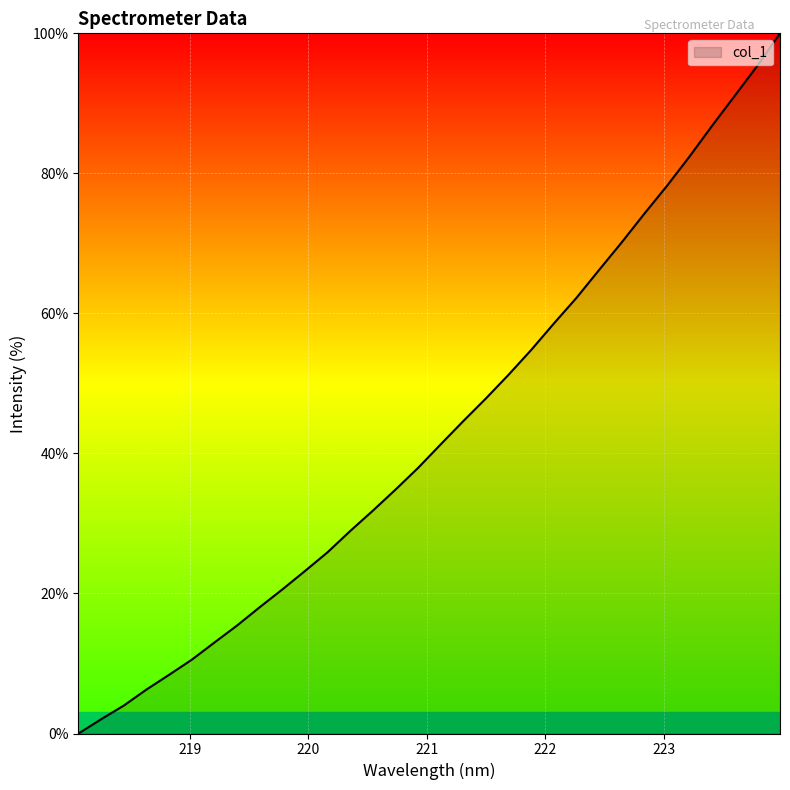

What is the maximum value shown in the chart?

100.0